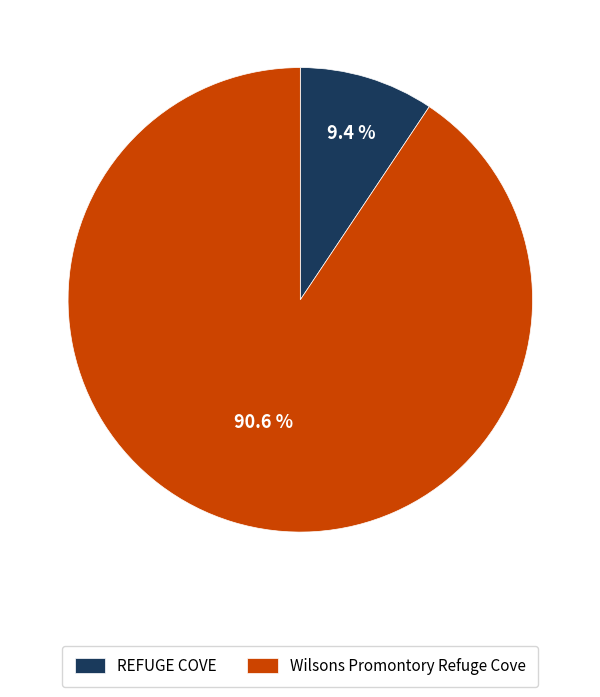

Between Wilsons Promontory Refuge Cove and REFUGE COVE, which is larger?

Wilsons Promontory Refuge Cove